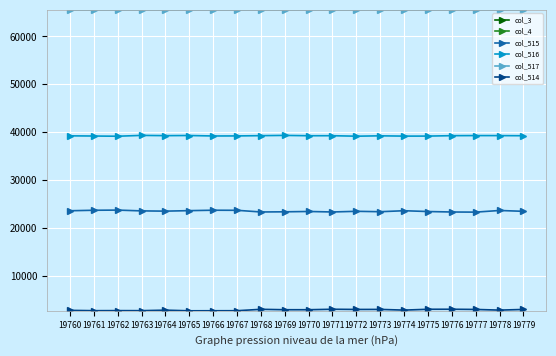

What is the average value of the col_514 series?

2826